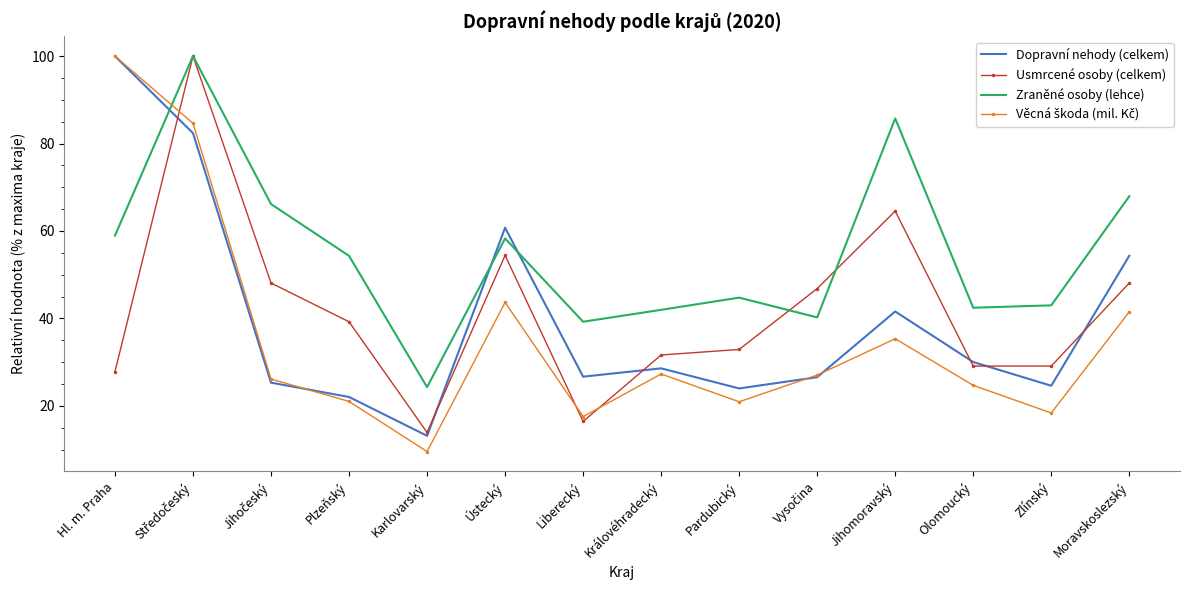

Which category has the lowest value across all series?

Karlovarský